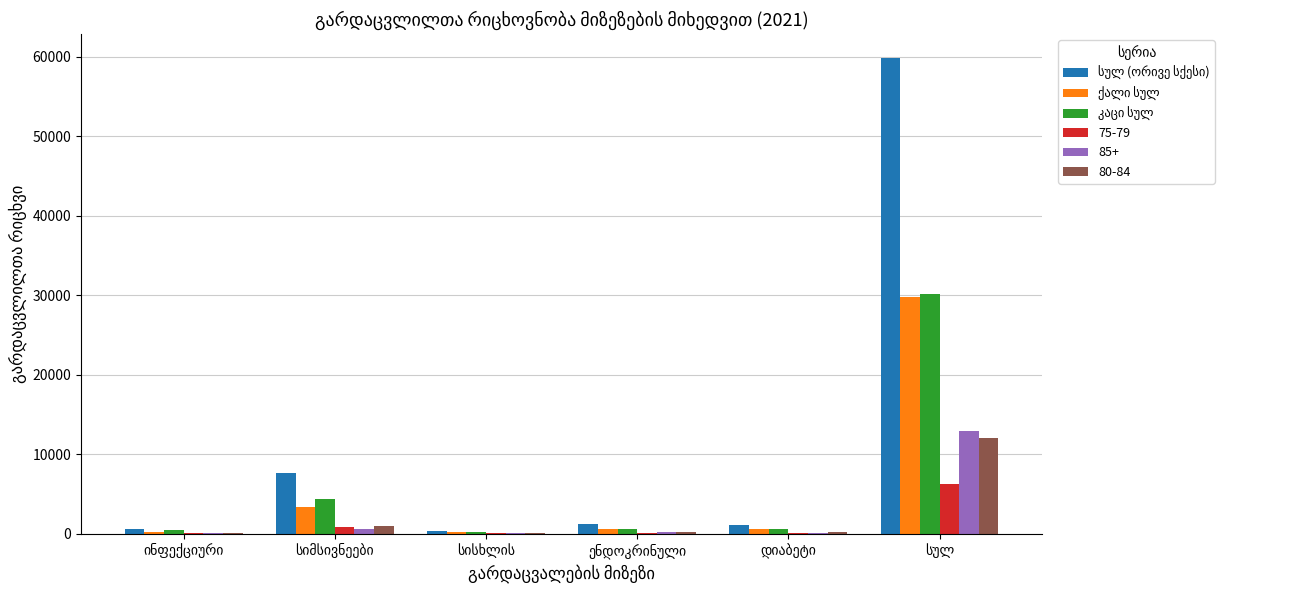

What is the maximum value shown in the chart?

59906